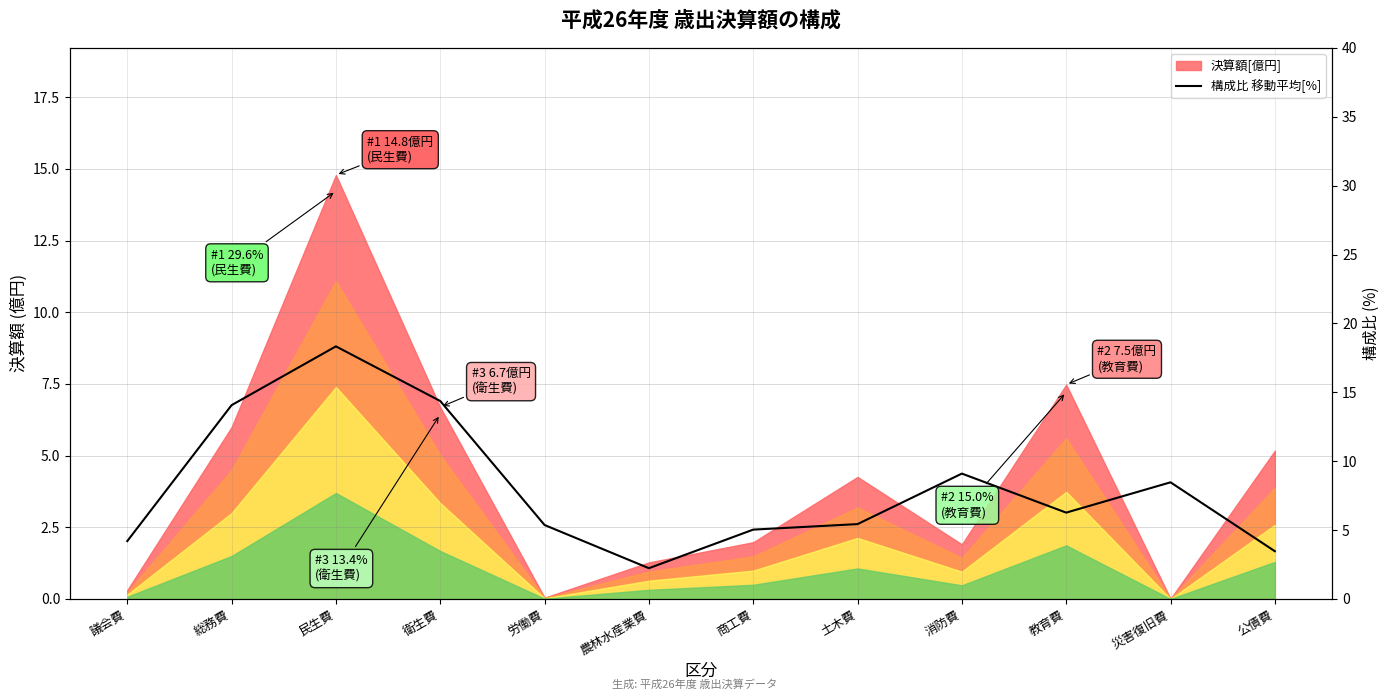

Reading left to right, what are all the values shown in this chart?

議会費=4.2	総務費=14.1	民生費=18.3	衛生費=14.4	労働費=5.4	農林水産業費=2.2	商工費=5.0	土木費=5.4	消防費=9.1	教育費=6.3	災害復旧費=8.5	公債費=3.5